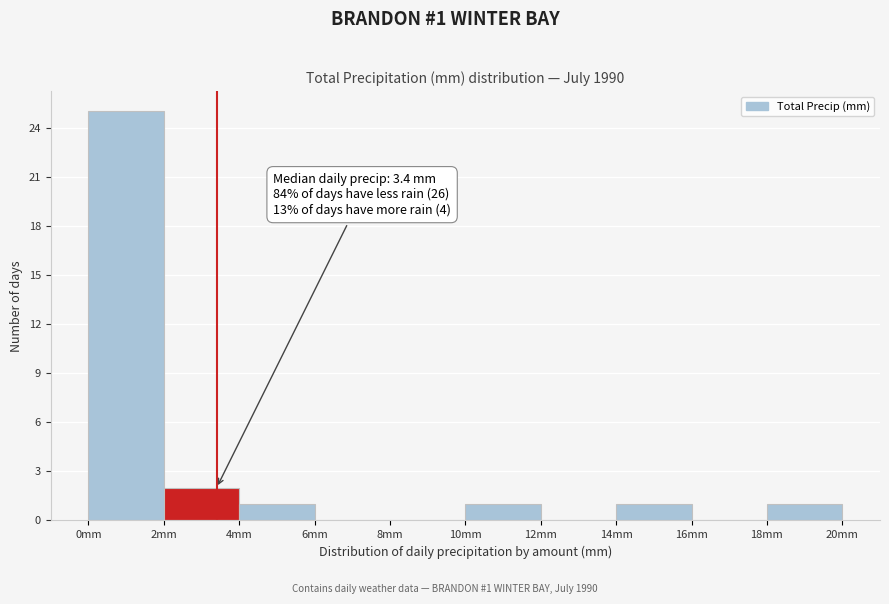

Which range on the x-axis has the tallest bar?

0 to 2